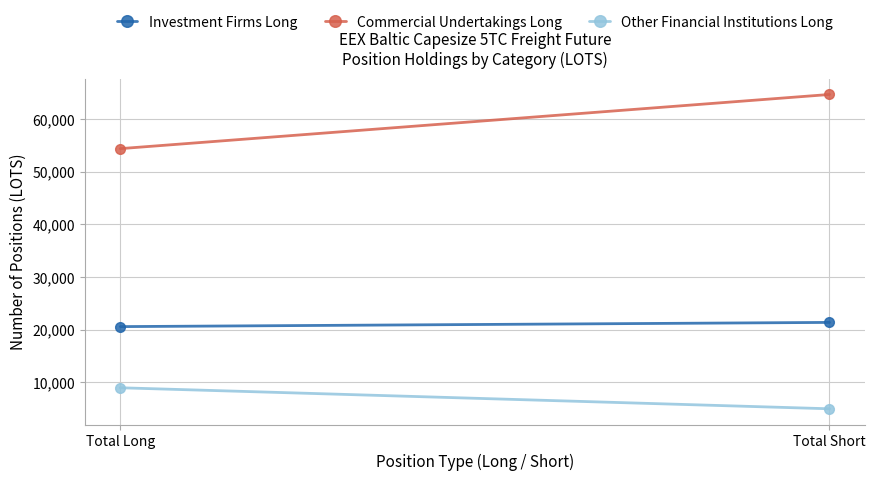

True or false: Investment Firms Long has a value of 10212.4 at Total Long.

False